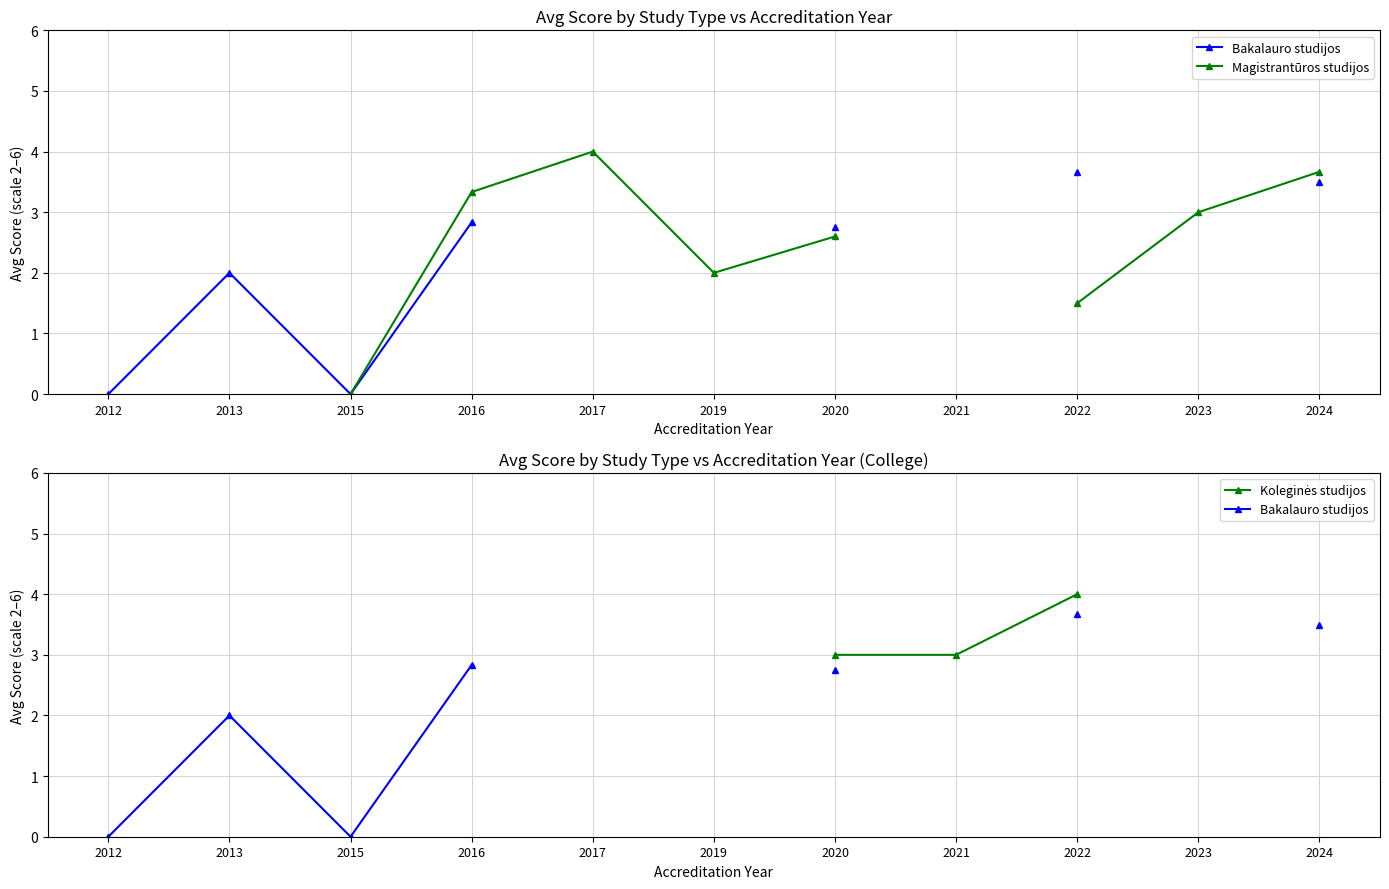

How many lines are shown in the chart?

3